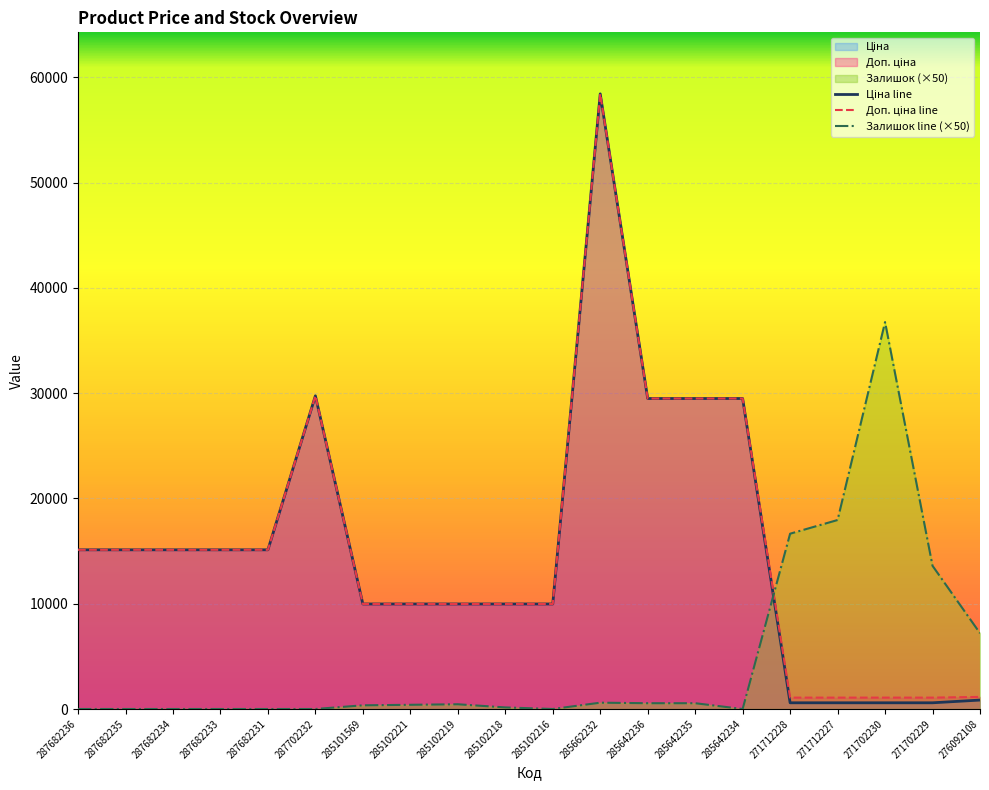

Which has a higher value, 287682234 or 271712227?

287682234